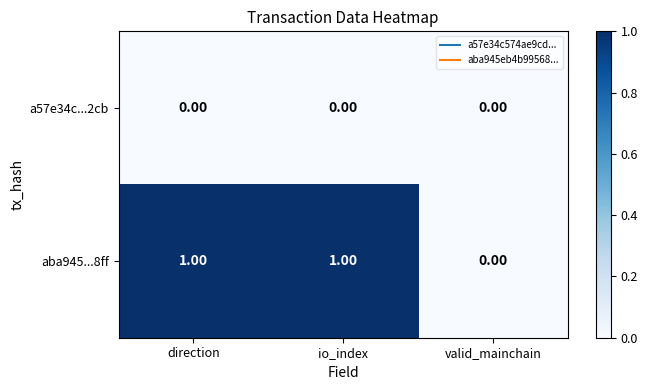

Count the number of categories in the chart.

3